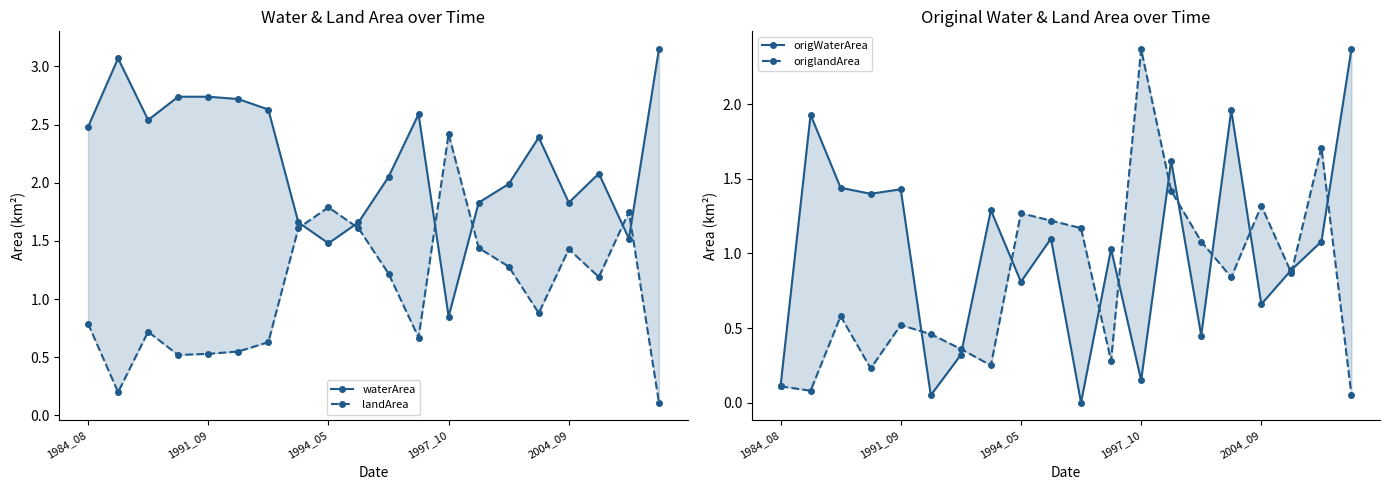

Count the number of categories in the chart.

20